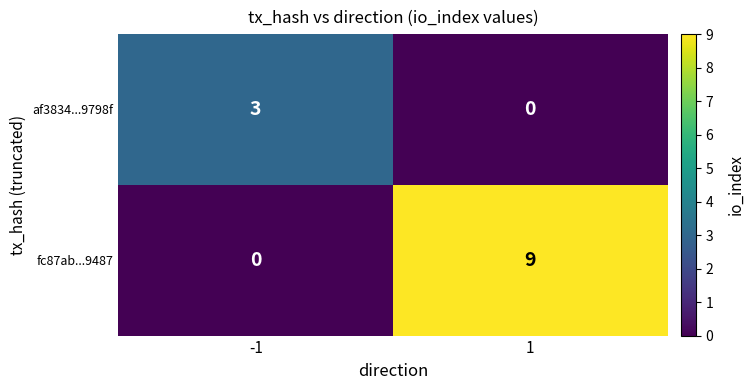

Count the number of categories in the chart.

2